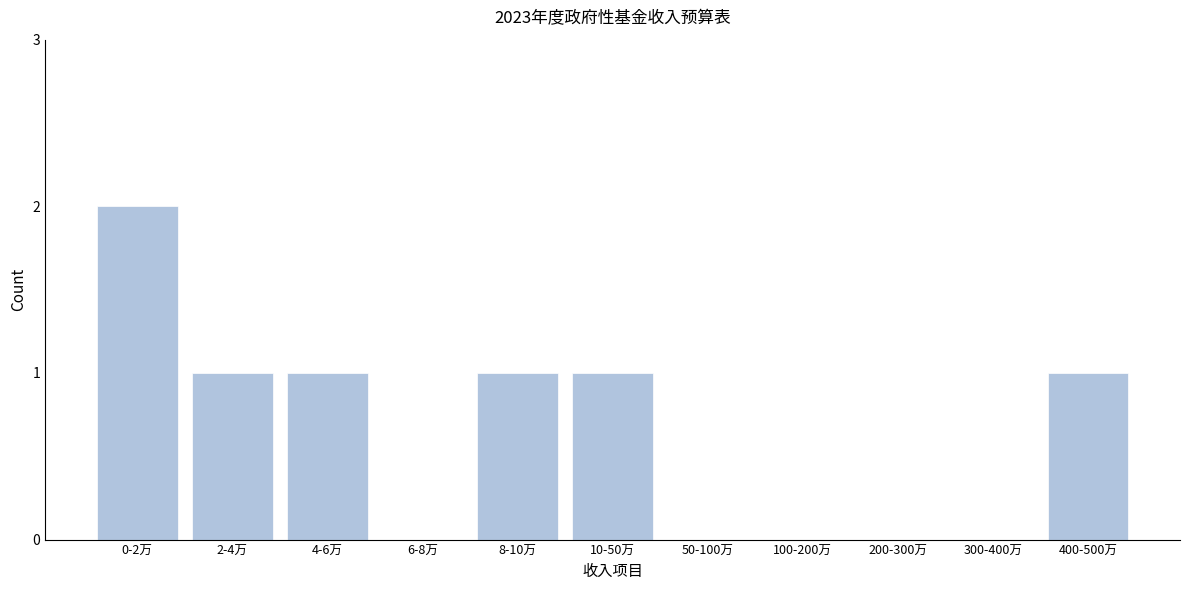

Reading left to right, extract all data points from this chart.

0-2万=2	2-4万=1	4-6万=1	6-8万=0	8-10万=1	10-50万=1	50-100万=0	100-200万=0	200-300万=0	300-400万=0	400-500万=1